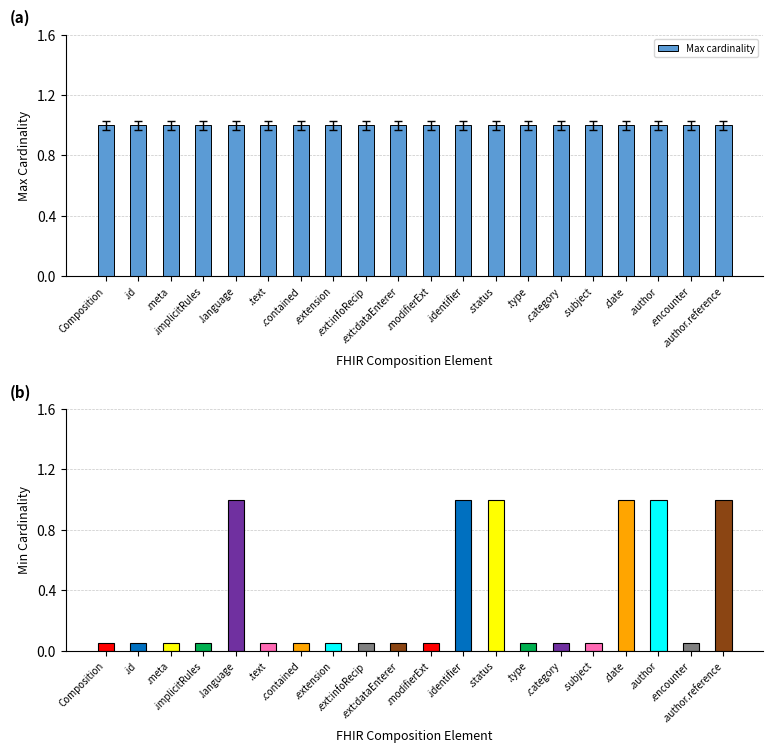

Where is Max nearest to the value 1?

Composition